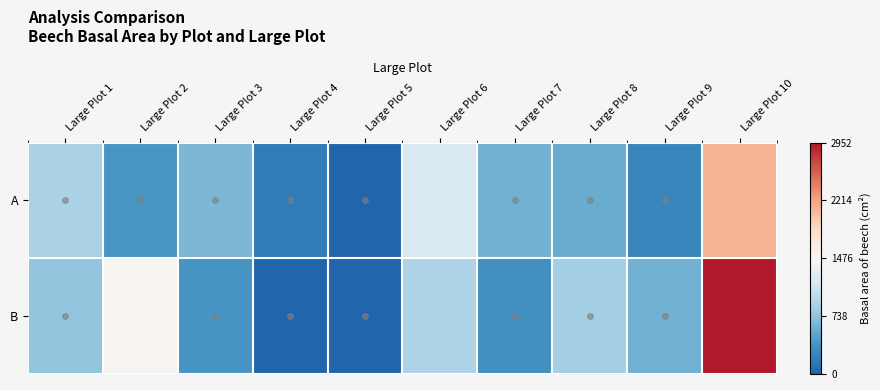

Between Large Plot 6 and Large Plot 8, which series saw the biggest shift?

A